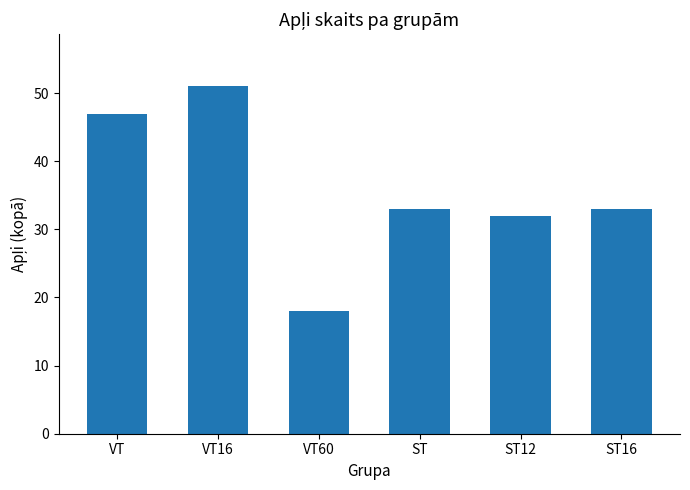

Which has a higher value, VT or VT60?

VT